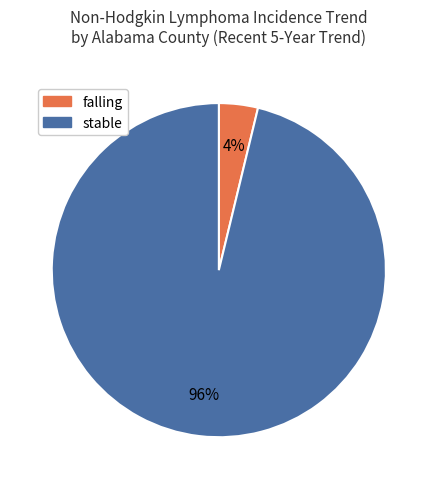

To the nearest percent, what percentage of the pie is stable?

96%